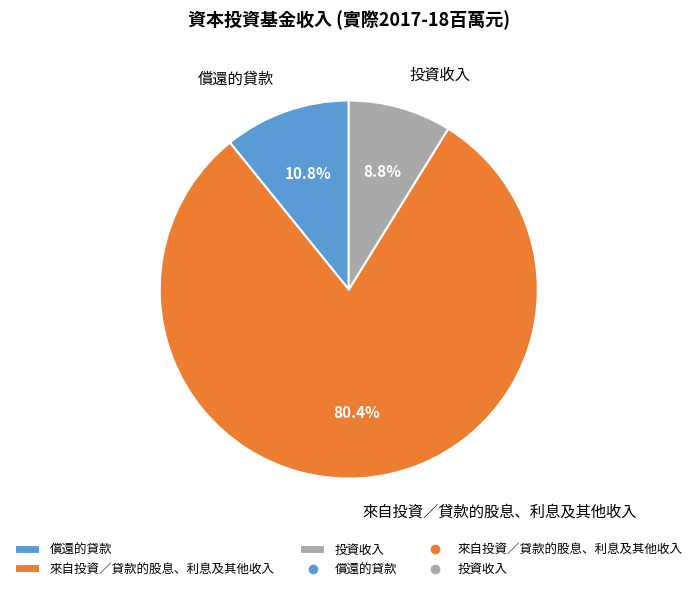

The 投資收入 slice represents 2% of the pie. True or false?

False